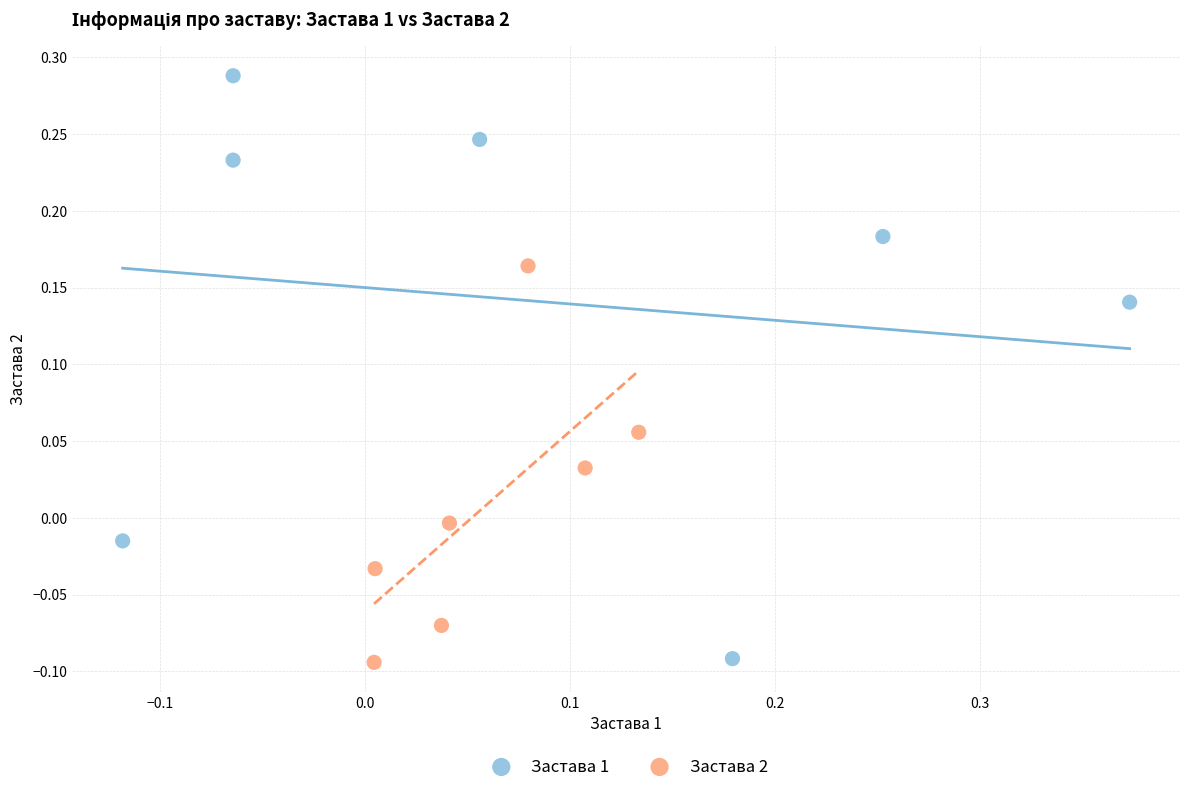

Which series has the widest spread of Y values?

Застава 1